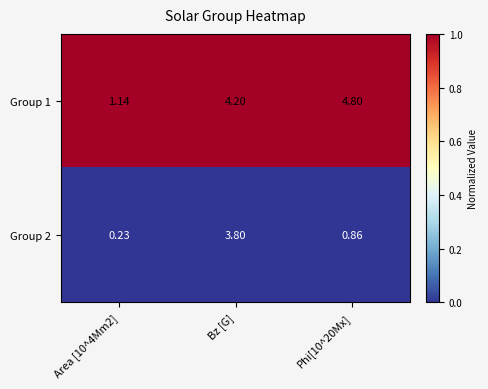

What is the difference between the highest and lowest values at Bz [G]?

0.4